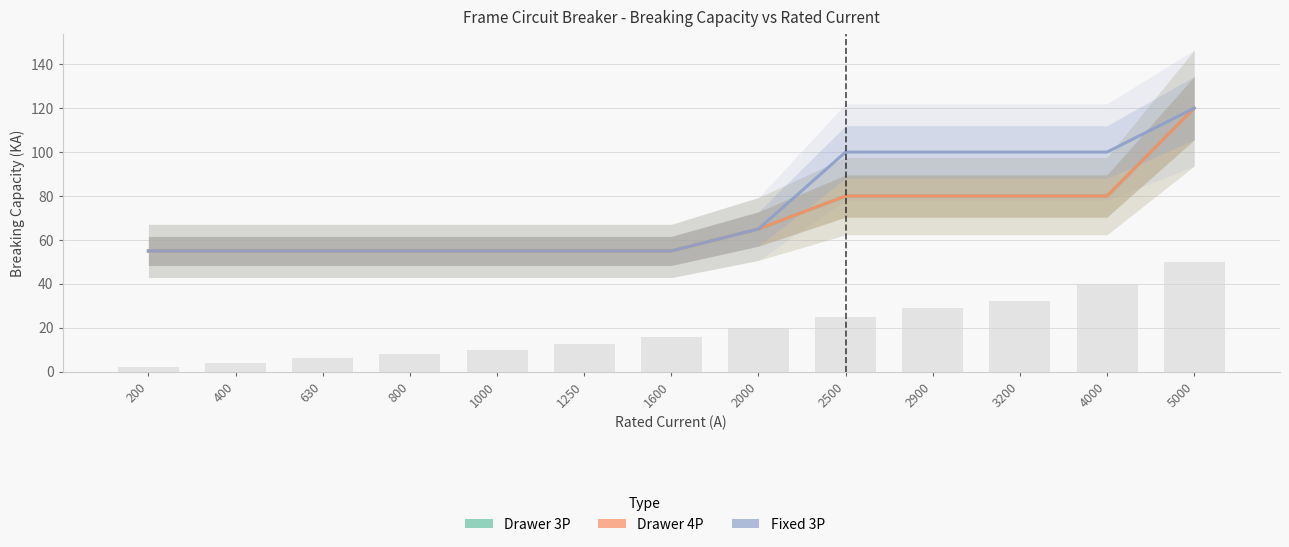

Where is Drawer 4P - Breaking Capacity (KA) nearest to the value 87?

2500